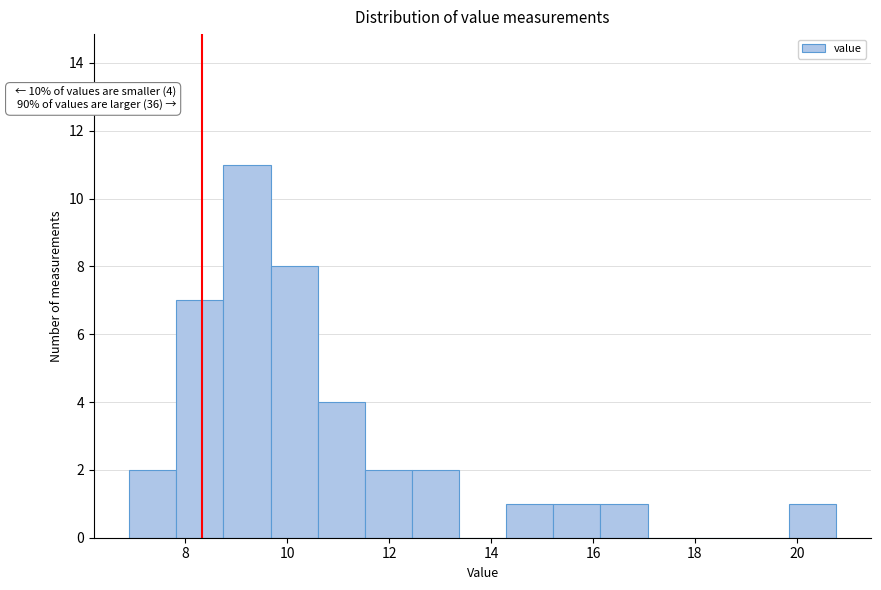

Which range on the x-axis has the tallest bar?

8.8 to 9.6